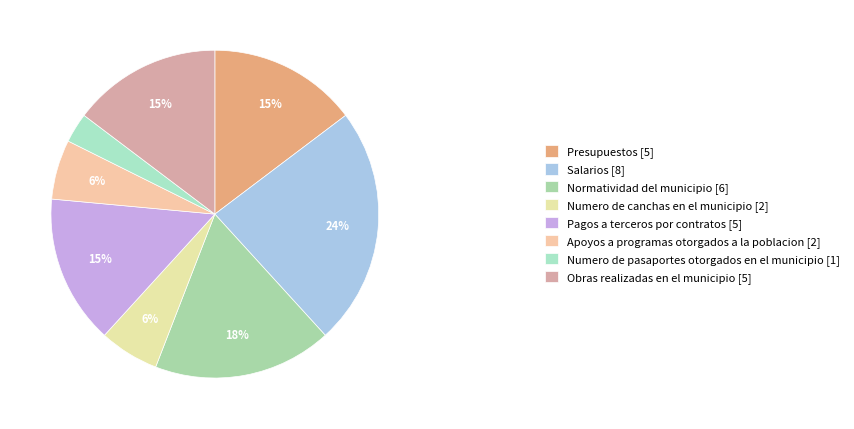

What is the change in value from Salarios to Pagos a terceros por contratos?

-3